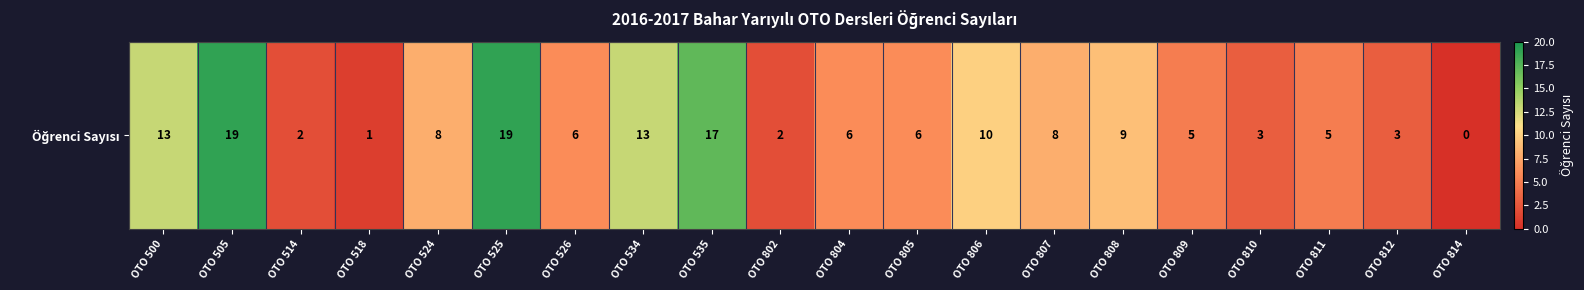

How many series are shown in this chart?

1